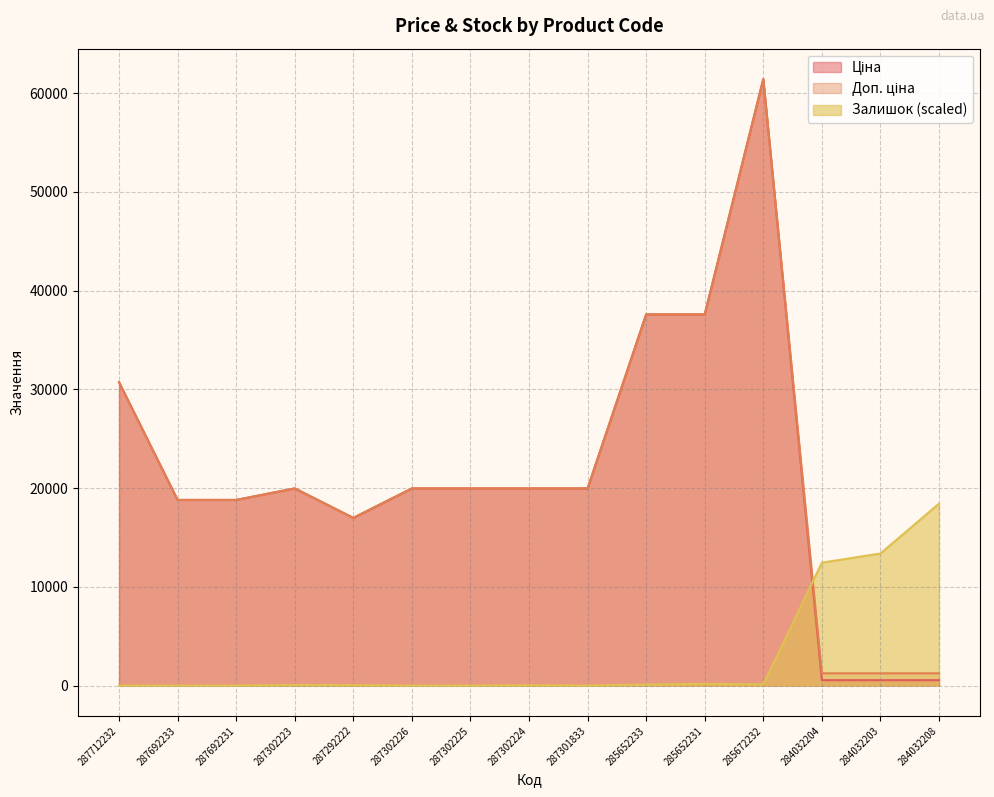

Between which two adjacent categories do Залишок and Доп. ціна first intersect?

285672232 and 284032204